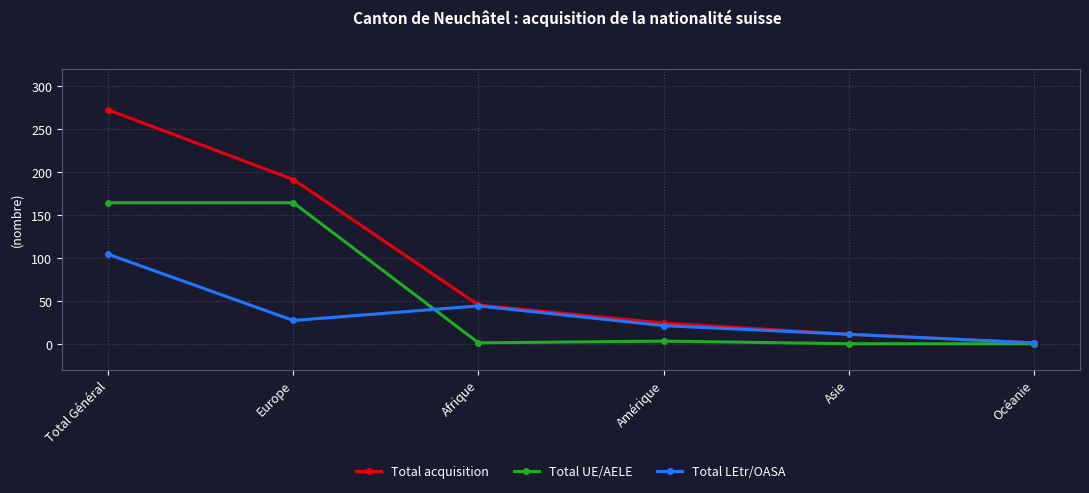

Count the number of data series in this chart.

3